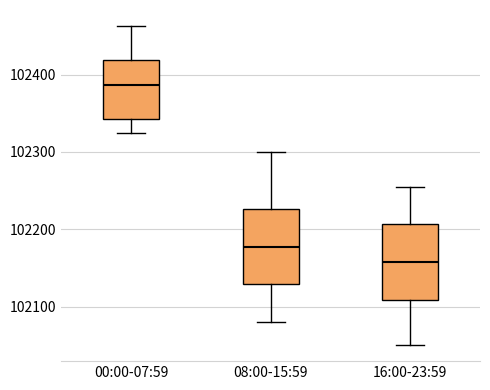

Reading left to right, read every box against the y-axis: the position of its median line, the range the box covers, and the ends of its whiskers. The values are not printed on the chart, so give them approximately, as read against the axis.

00:00-07:59: median 102390, box 102340 to 102420, whiskers 102320 to 102460
08:00-15:59: median 102180, box 102130 to 102230, whiskers 102080 to 102300
16:00-23:59: median 102160, box 102110 to 102210, whiskers 102050 to 102260